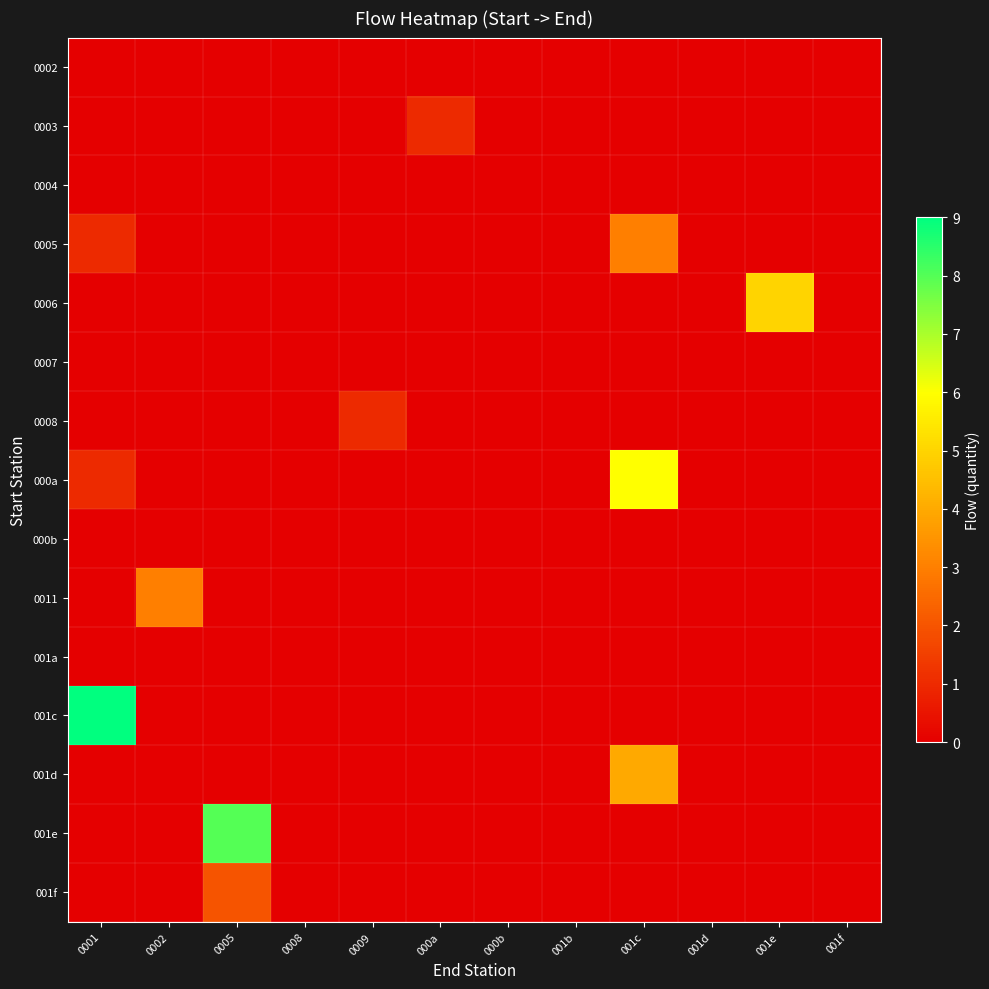

Which series has the widest spread of values?

001c